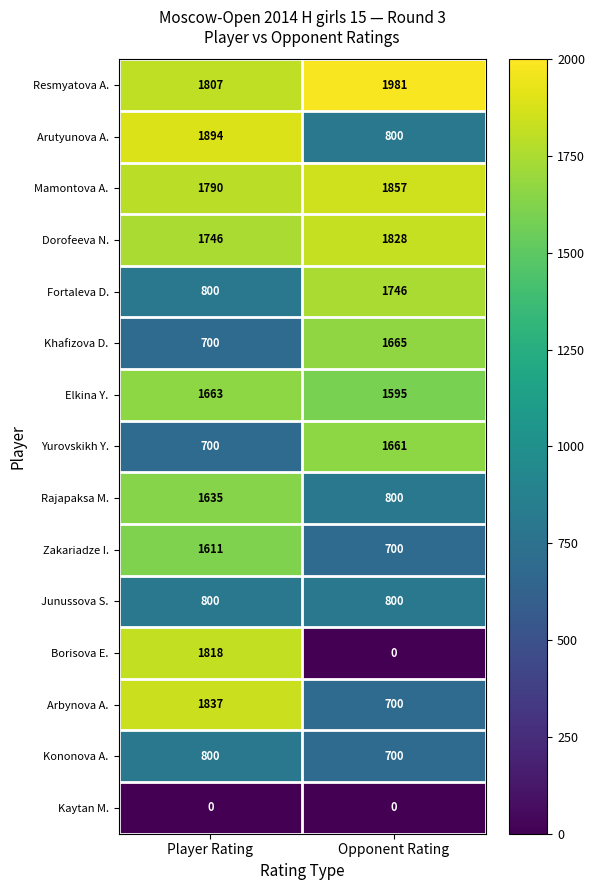

At how many categories does at least one series exceed 1656?

2